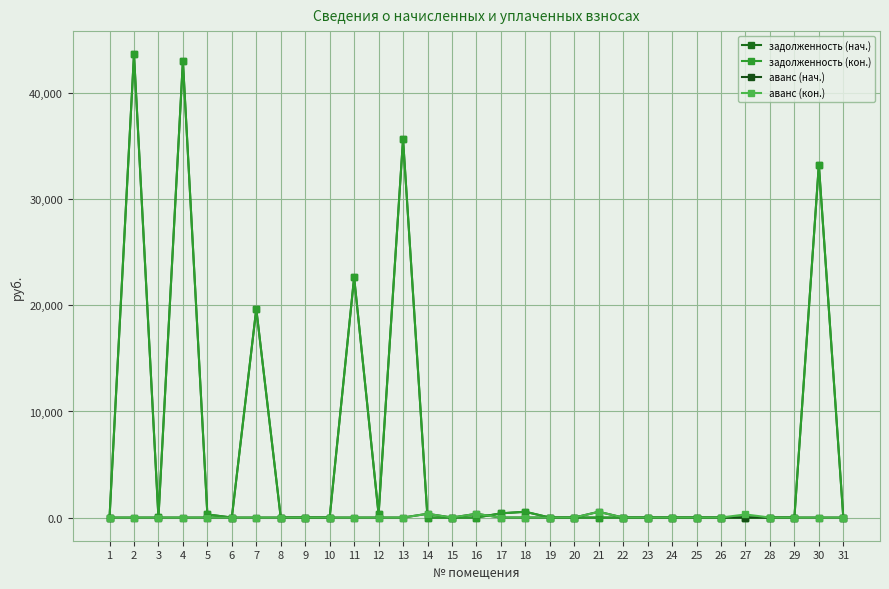

True or false: аванс (кон.) and аванс (нач.) cross at least once.

False